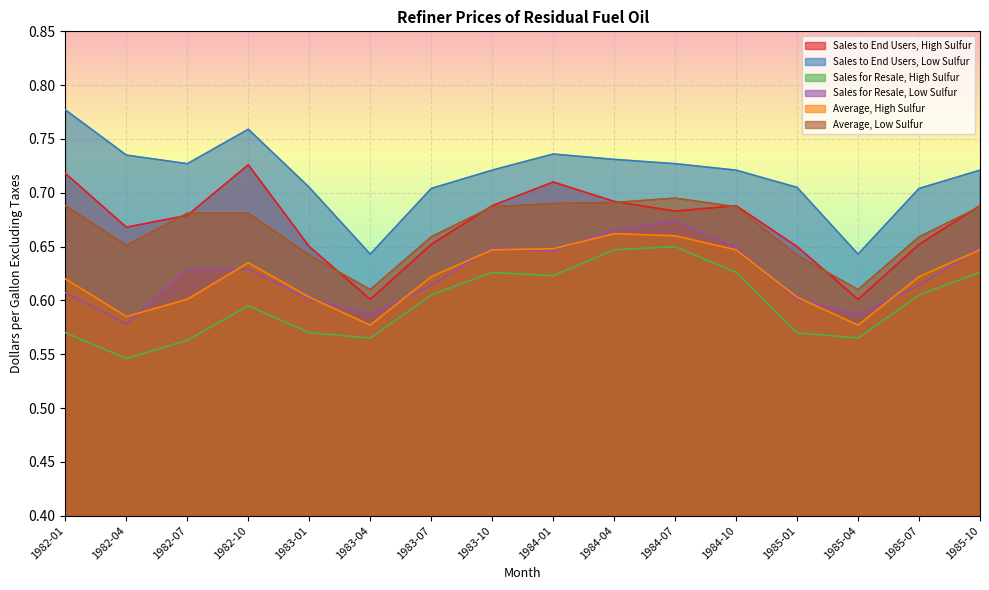

Count the number of data series in this chart.

6